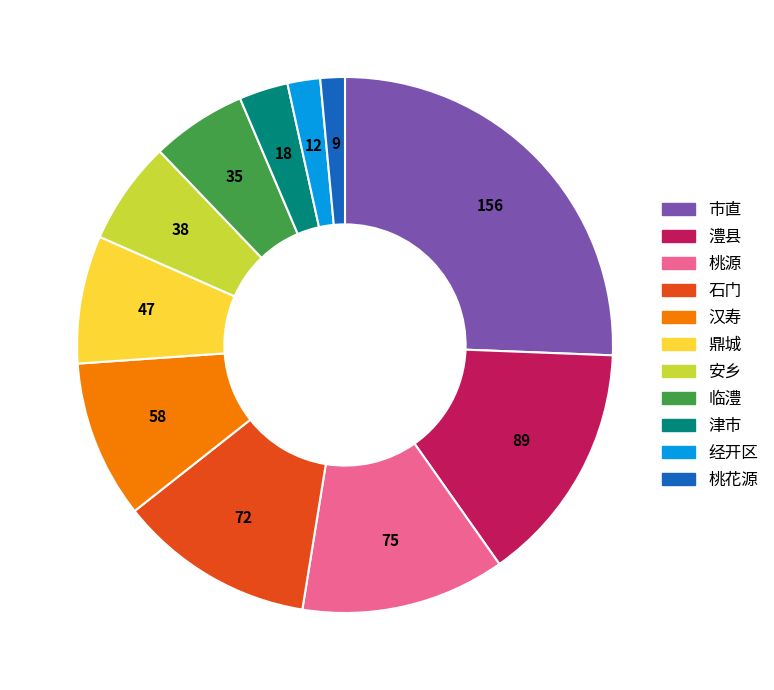

How many segments does this pie chart have?

11